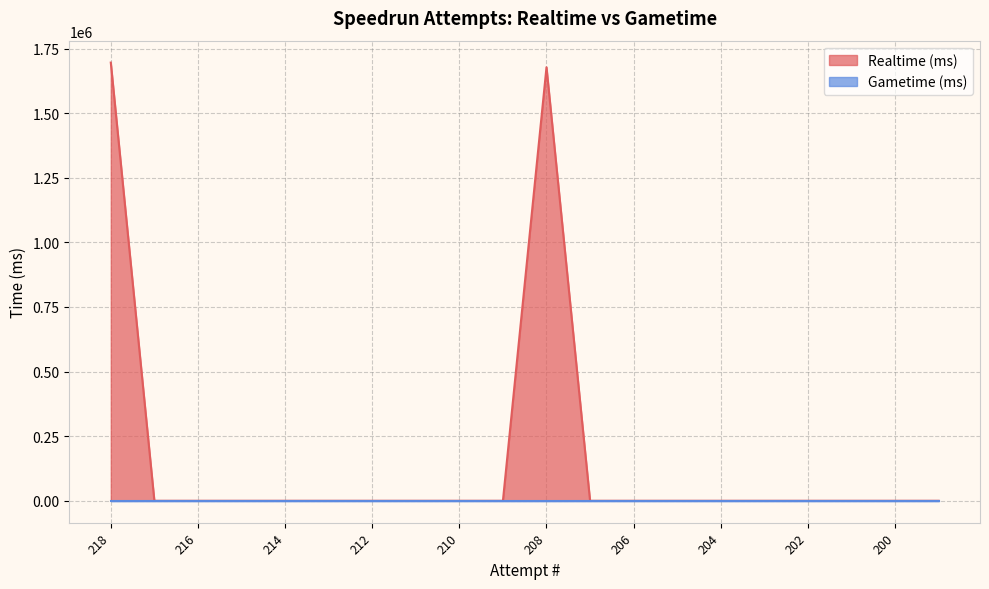

What is the difference between the second highest and minimum values?

1677798